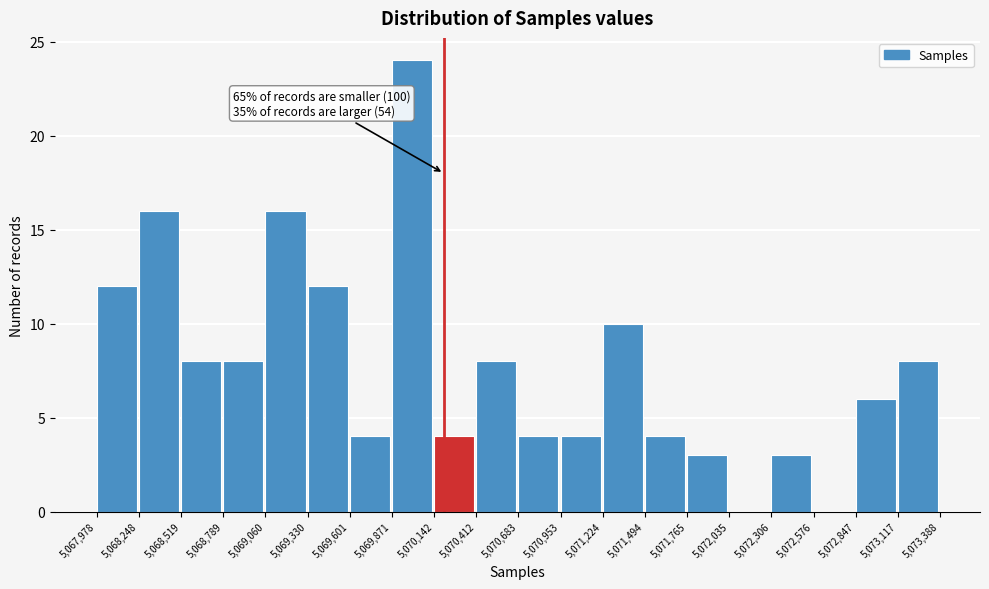

Over which range of the x-axis is the bar tallest?

5,069,871 to 5,070,142